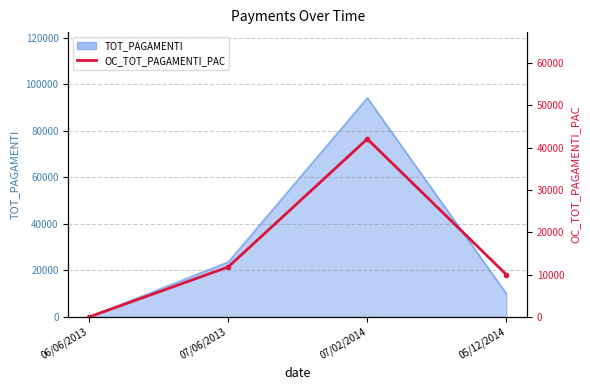

Reading left to right, list all the values displayed in this chart.

0.0	11799.9	42051.1	10000.0